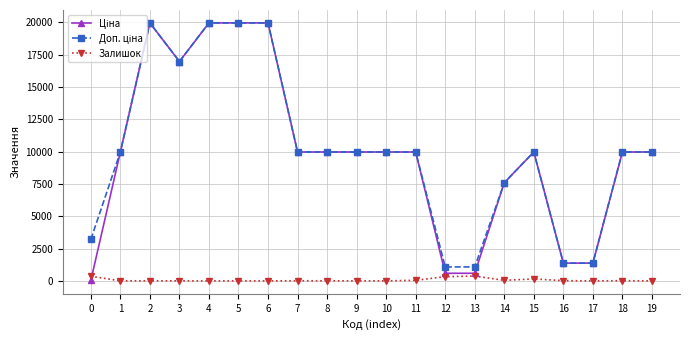

True or false: Залишок has more than 1 interior local peaks.

True